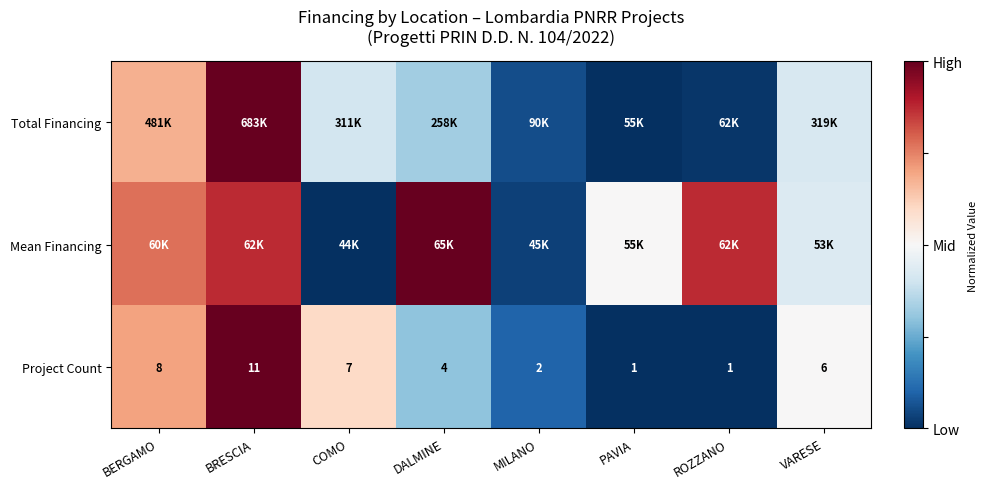

At which label is Project Count closest to 6?

VARESE